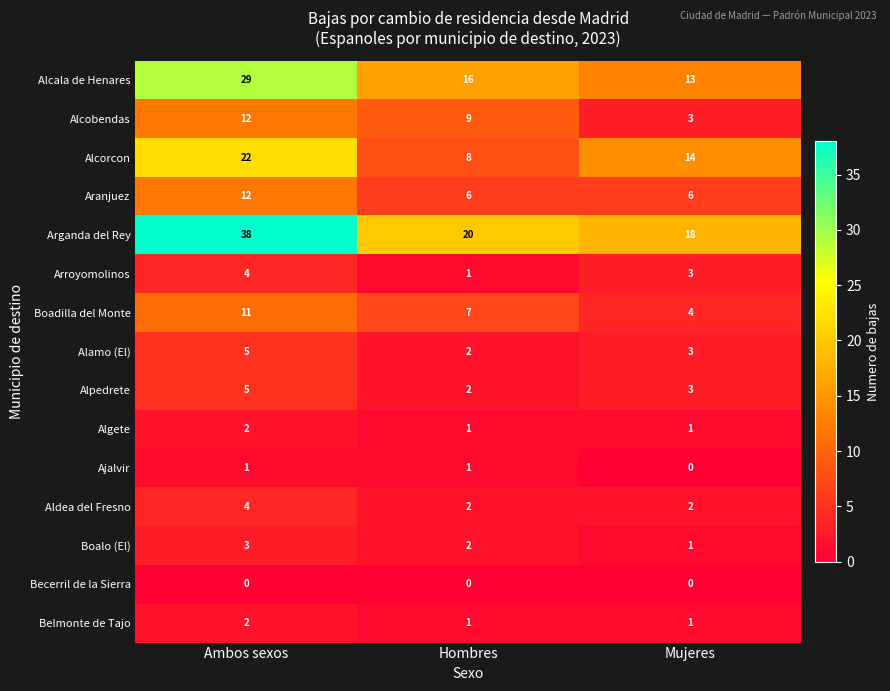

At which category does the chart reach its peak across all series?

Ambos sexos